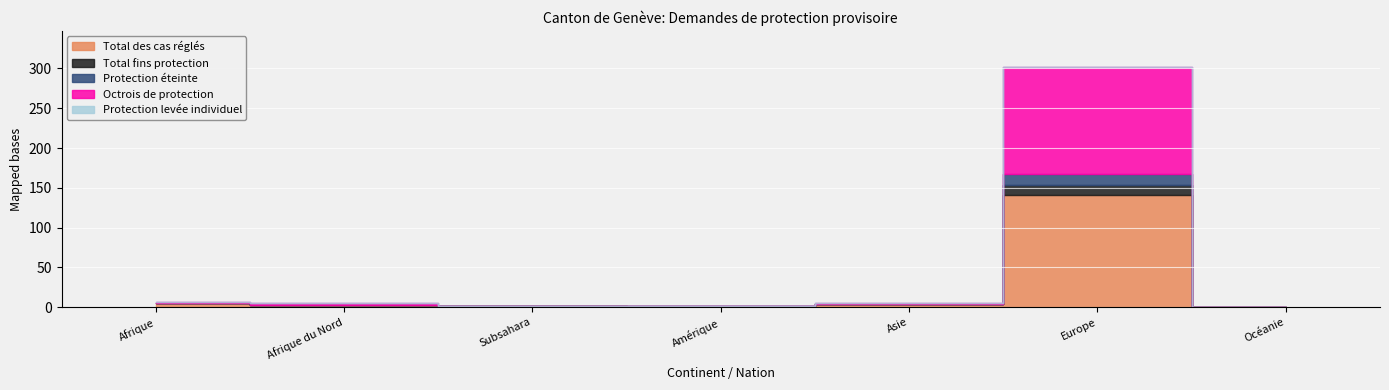

Is it true that Octrois de protection equals 51 at Amérique?

False